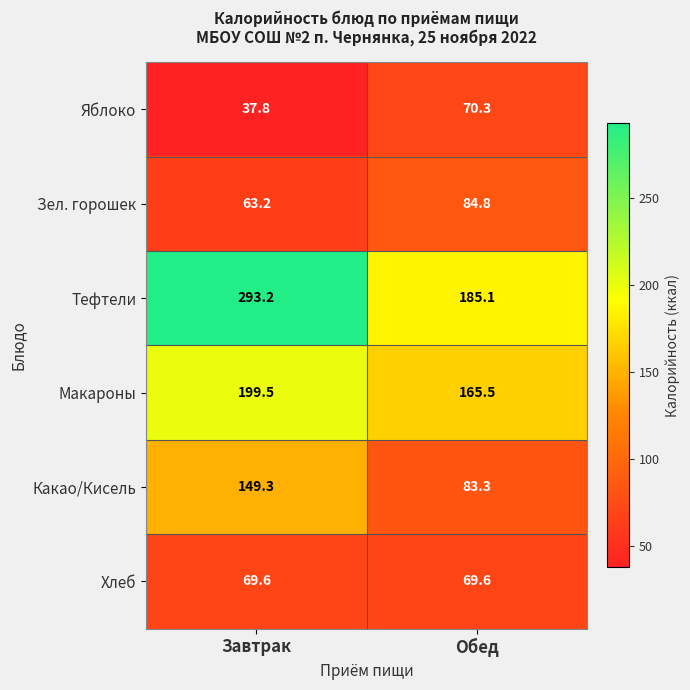

What is the smallest value displayed?

37.8